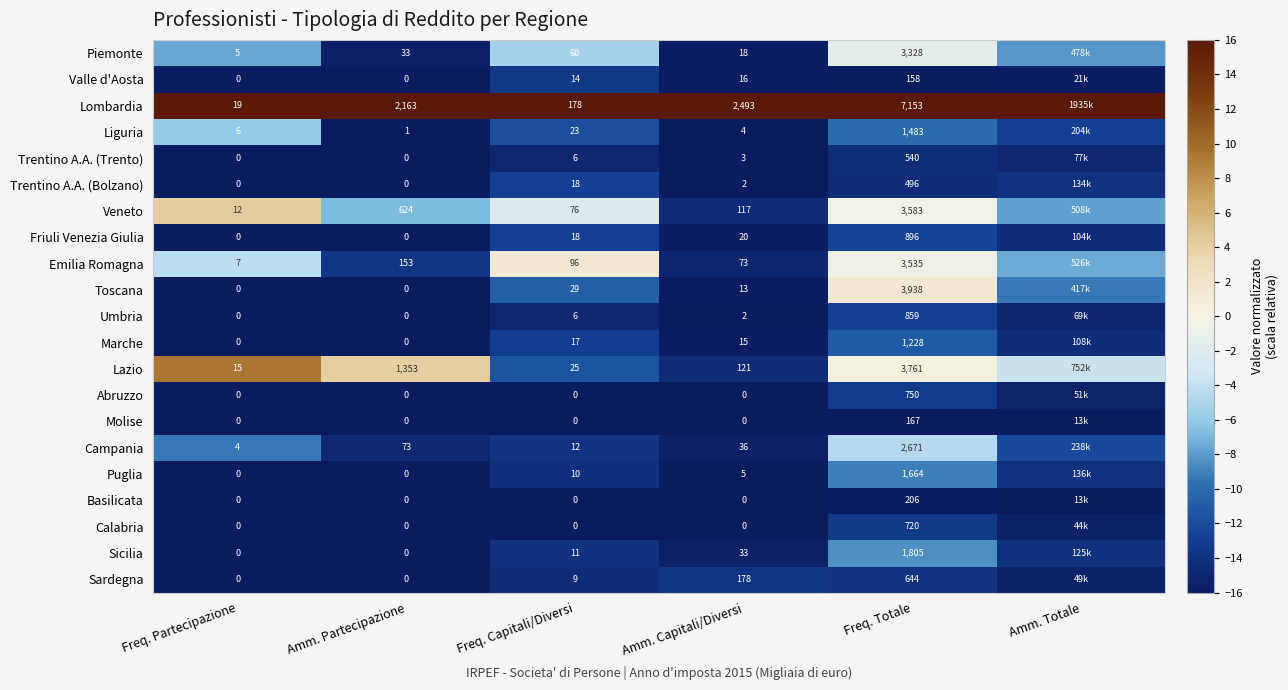

At Freq. Totale, list the series in order from largest to smallest.

Lombardia, Toscana, Lazio, Veneto, Emilia Romagna, Piemonte, Campania, Sicilia, Puglia, Liguria, Marche, Friuli Venezia Giulia, Umbria, Abruzzo, Calabria, Sardegna, Trentino A.A. (Trento), Trentino A.A. (Bolzano), Basilicata, Molise, Valle d'Aosta